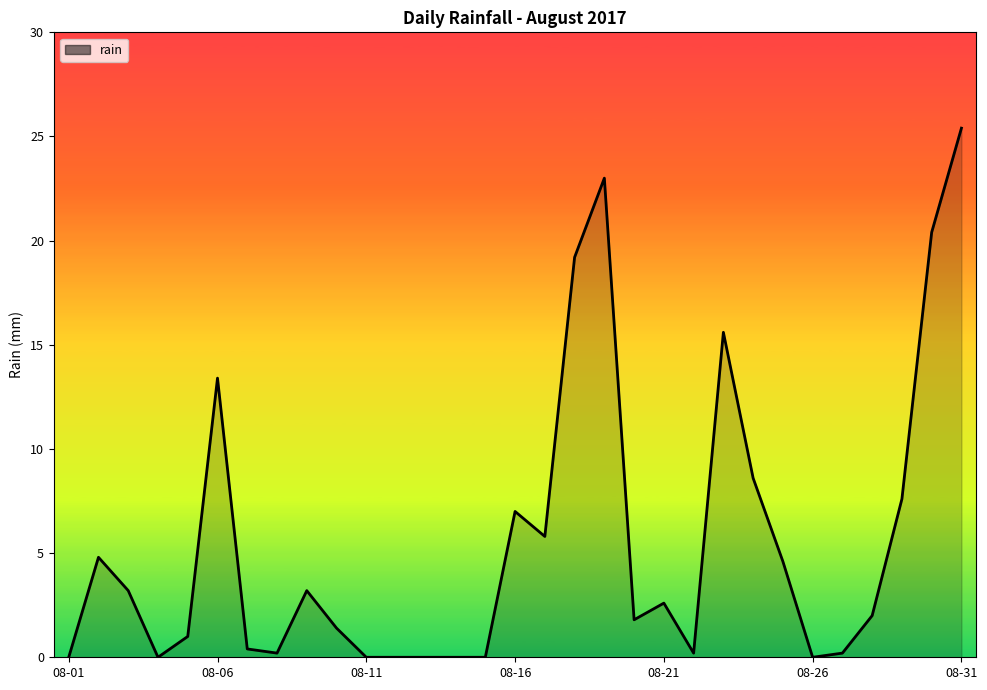

What is the difference between the maximum and minimum values?

25.4